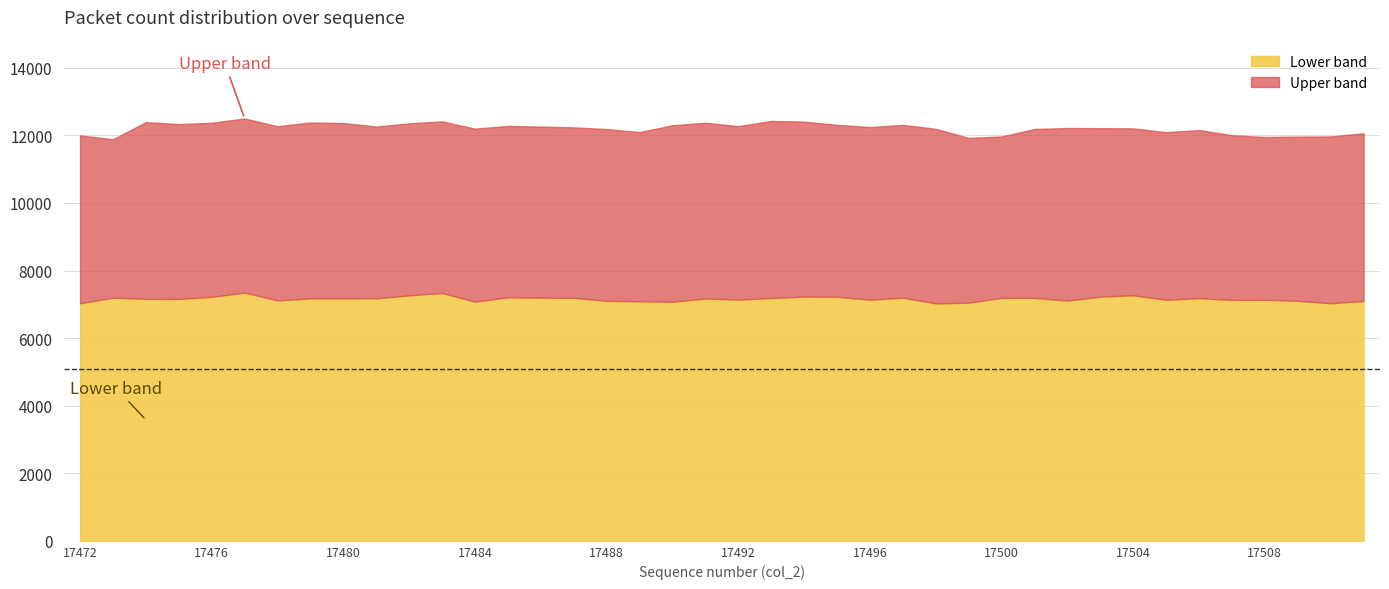

Where is Lower band nearest to the value 7188?

17500